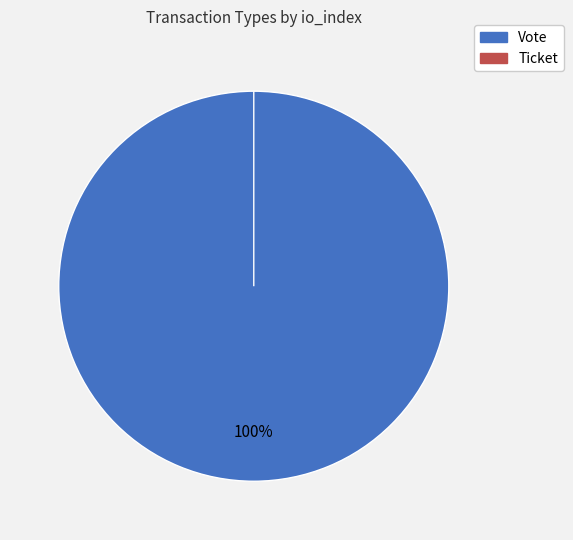

True or false: Vote accounts for 100% of the total.

True